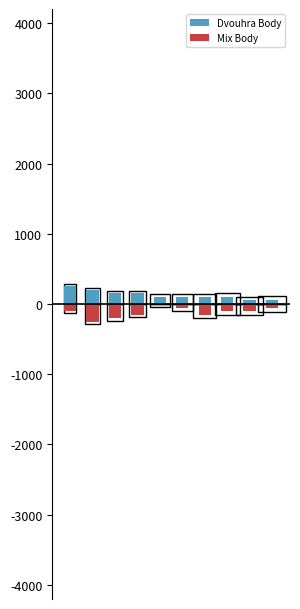

What value does the Dvouhra Body series have at 4, to the nearest 10?

100